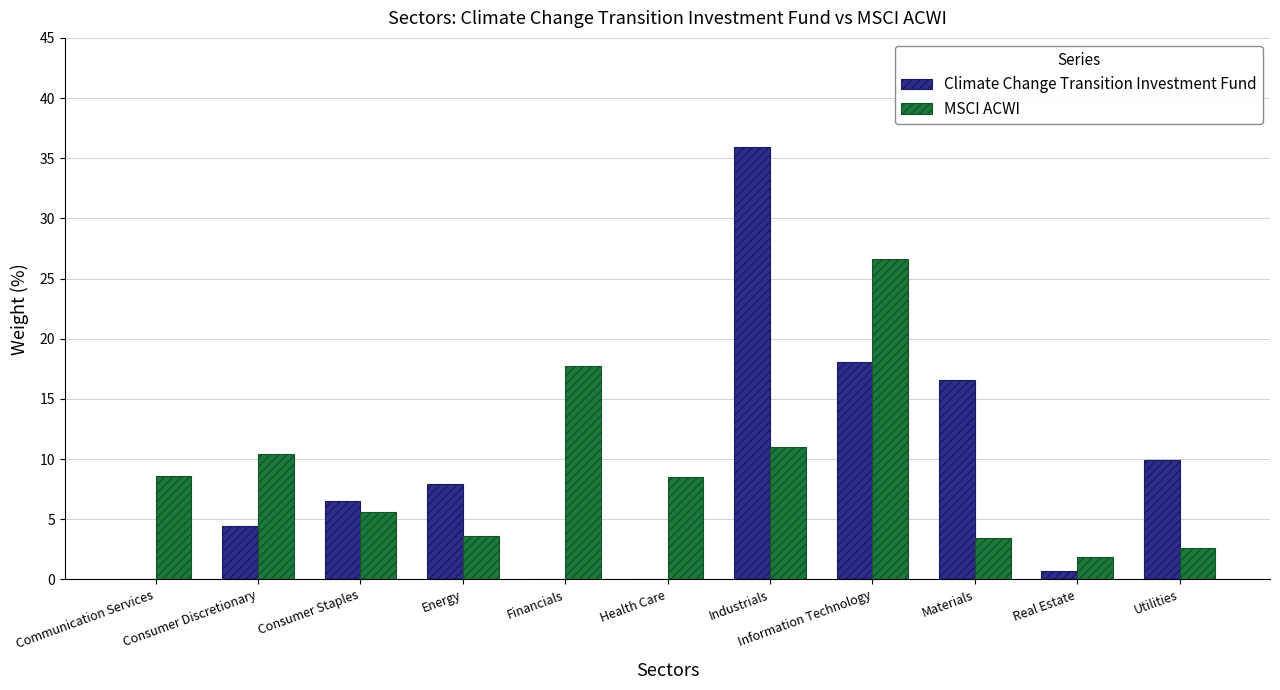

How many distinct data groups are displayed?

2